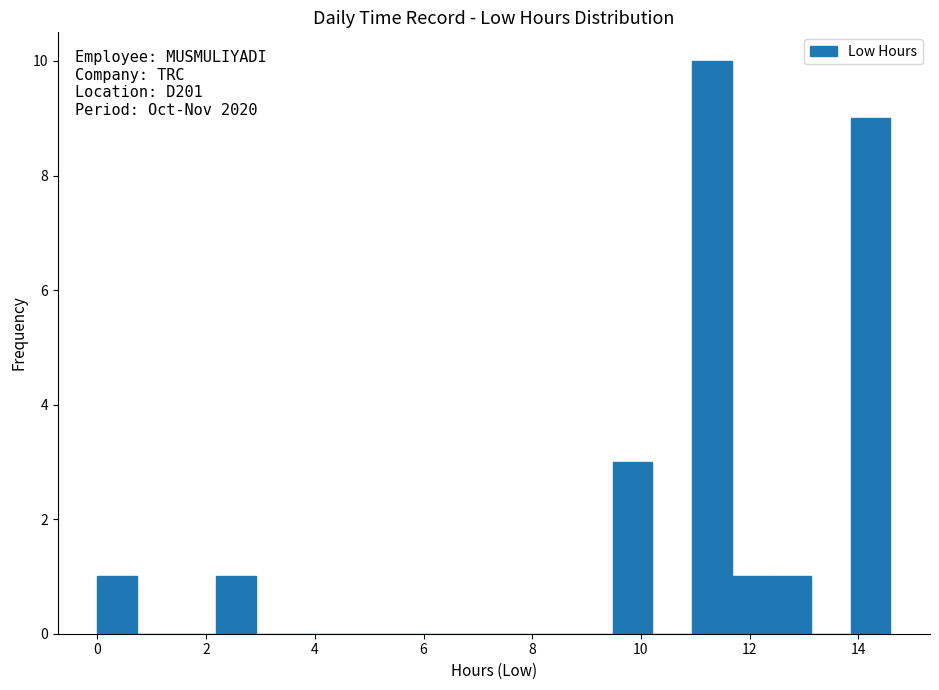

Around what value on the x-axis is the tallest bar? Give the approximate position of its centre, as read against the axis.

11.4